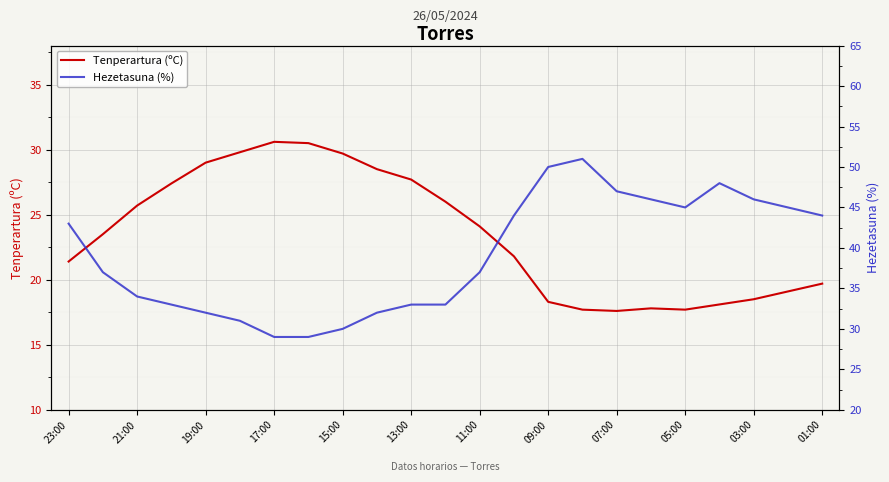

How many interior local peaks does the Tenperartura (ºC) series have?

2